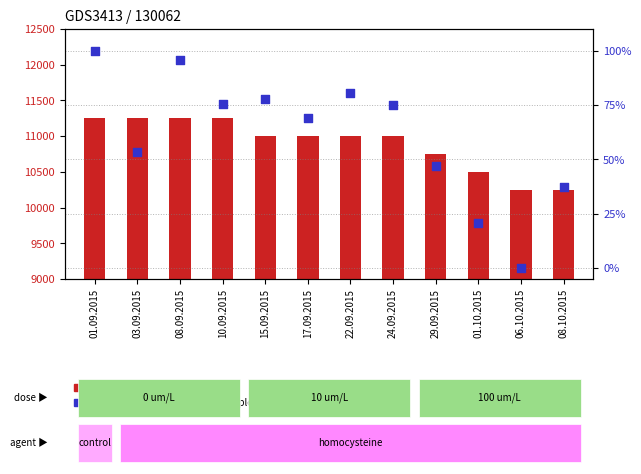

At how many categories does at least one series exceed 7878?

12